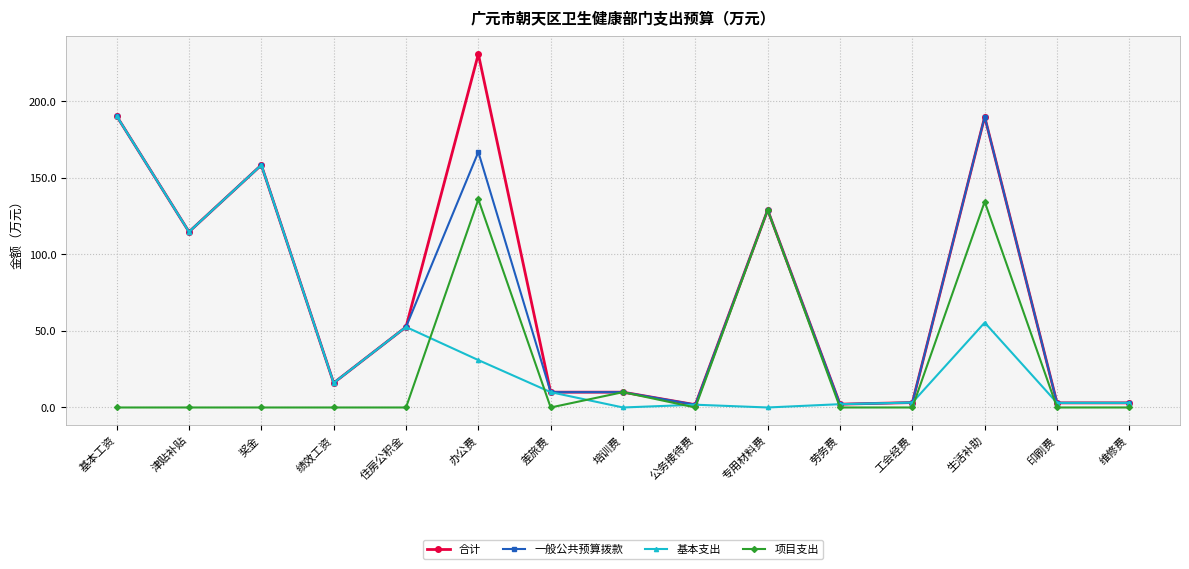

The value of 一般公共预算拨款 at 奖金 is 242.7. True or false?

False